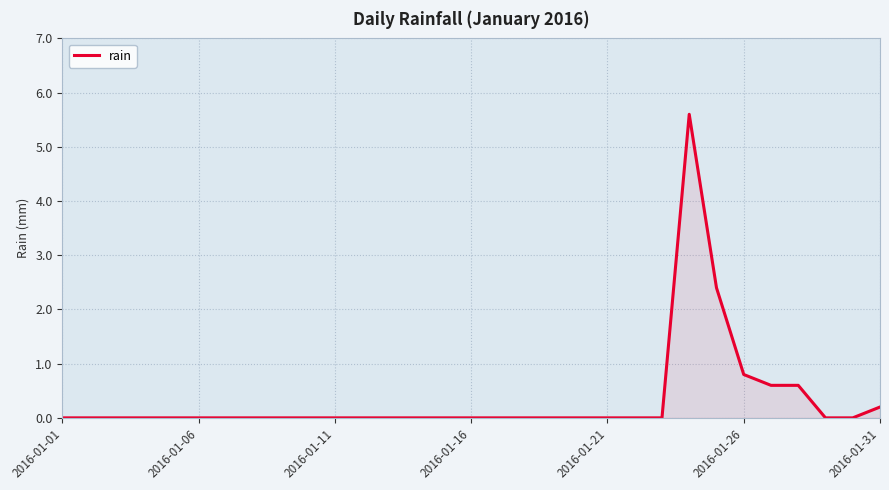

What is the maximum value shown in the chart?

5.6